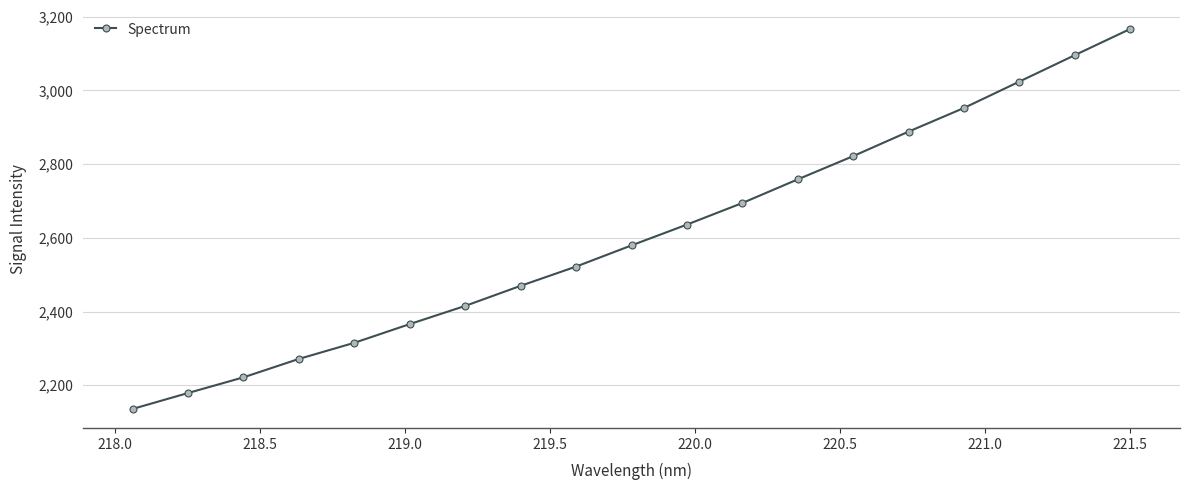

What is the difference between the maximum and second lowest values?

988.1